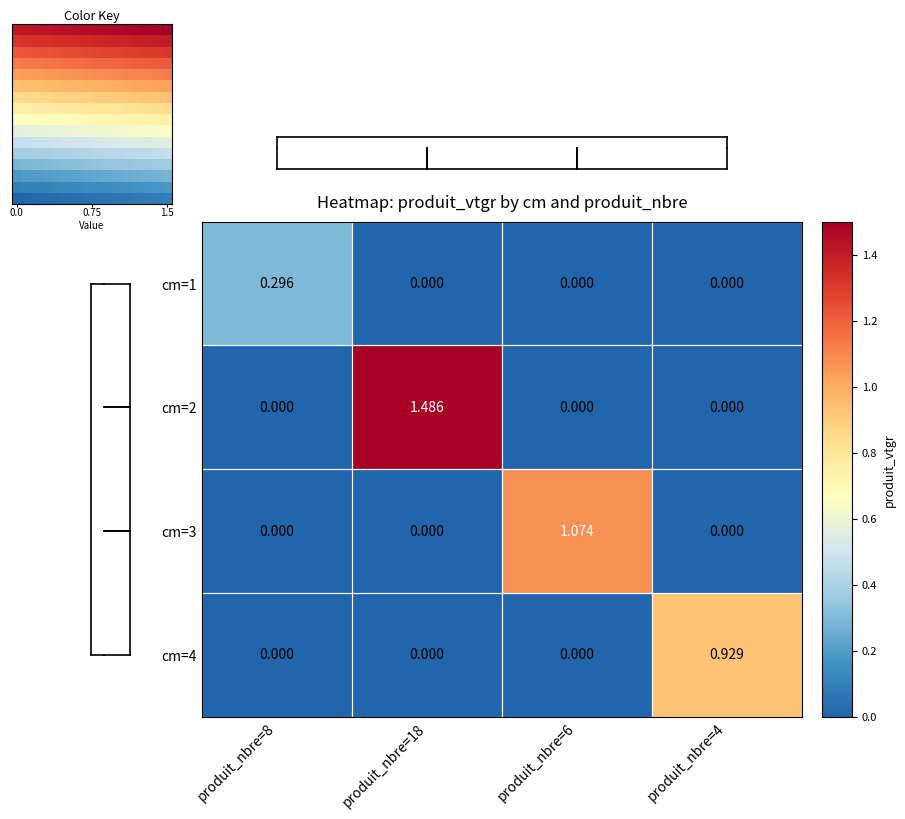

Is the value of cm=1 at produit_nbre=8 greater than the value of cm=4 at produit_nbre=4?

No